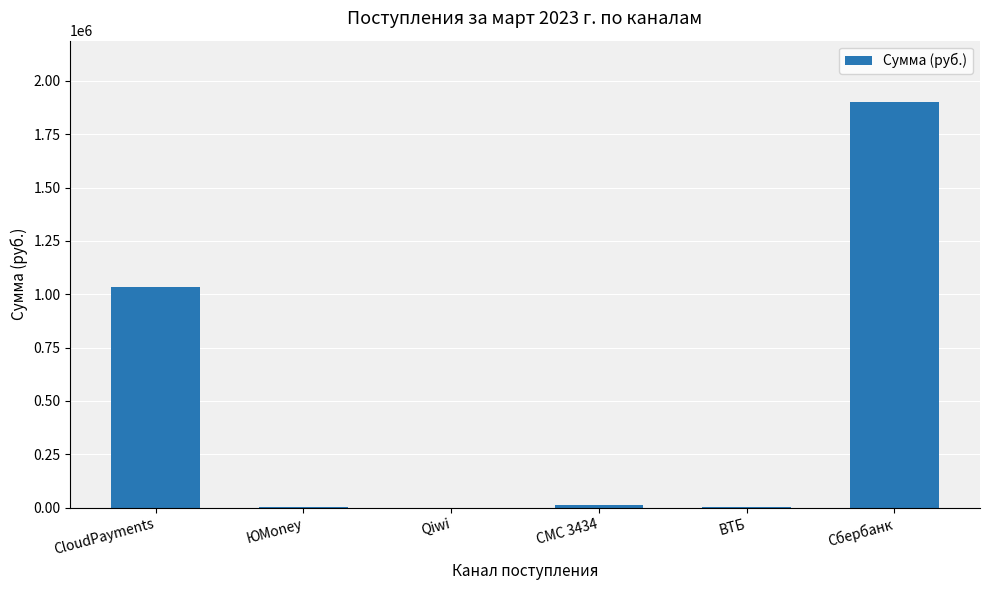

Is it true that the value at Qiwi is 0.0?

True